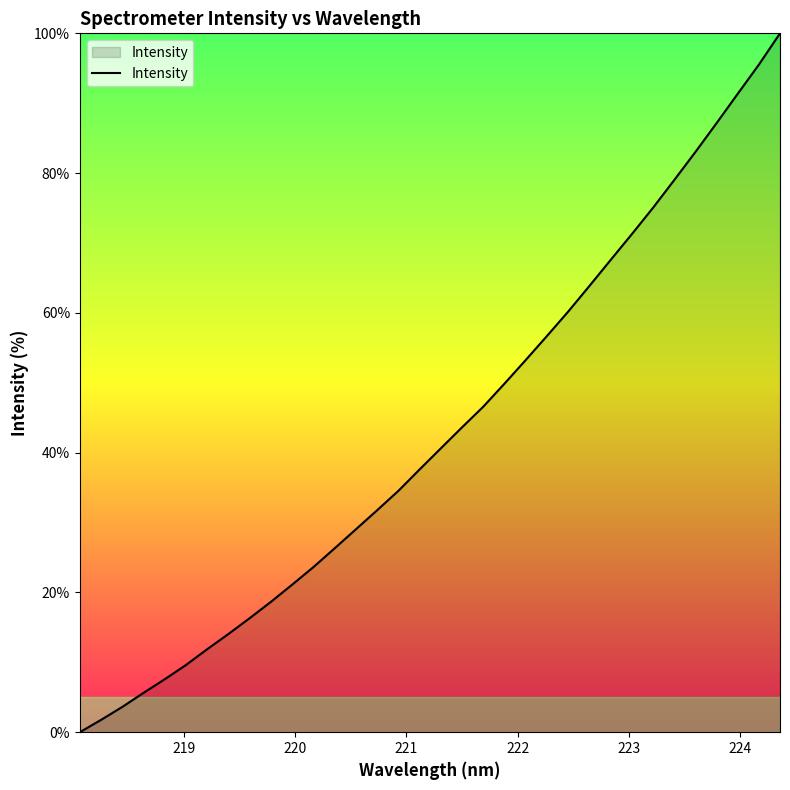

What is the difference between the maximum and minimum values?

100.0